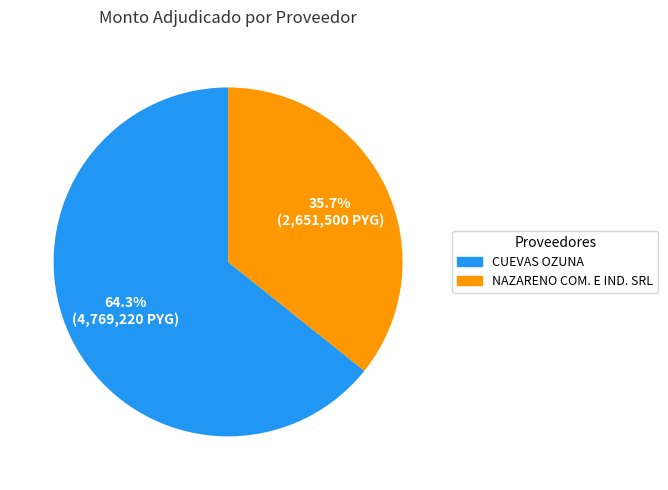

Is there any slice that represents more than half of the pie?

Yes